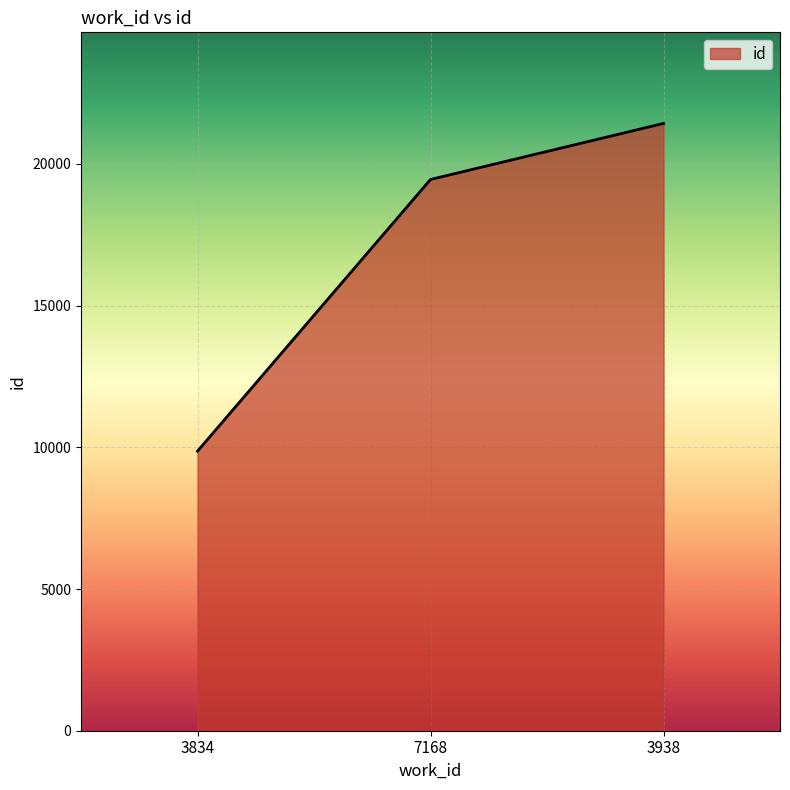

Rank the categories by value from highest to lowest.

3938, 7168, 3834